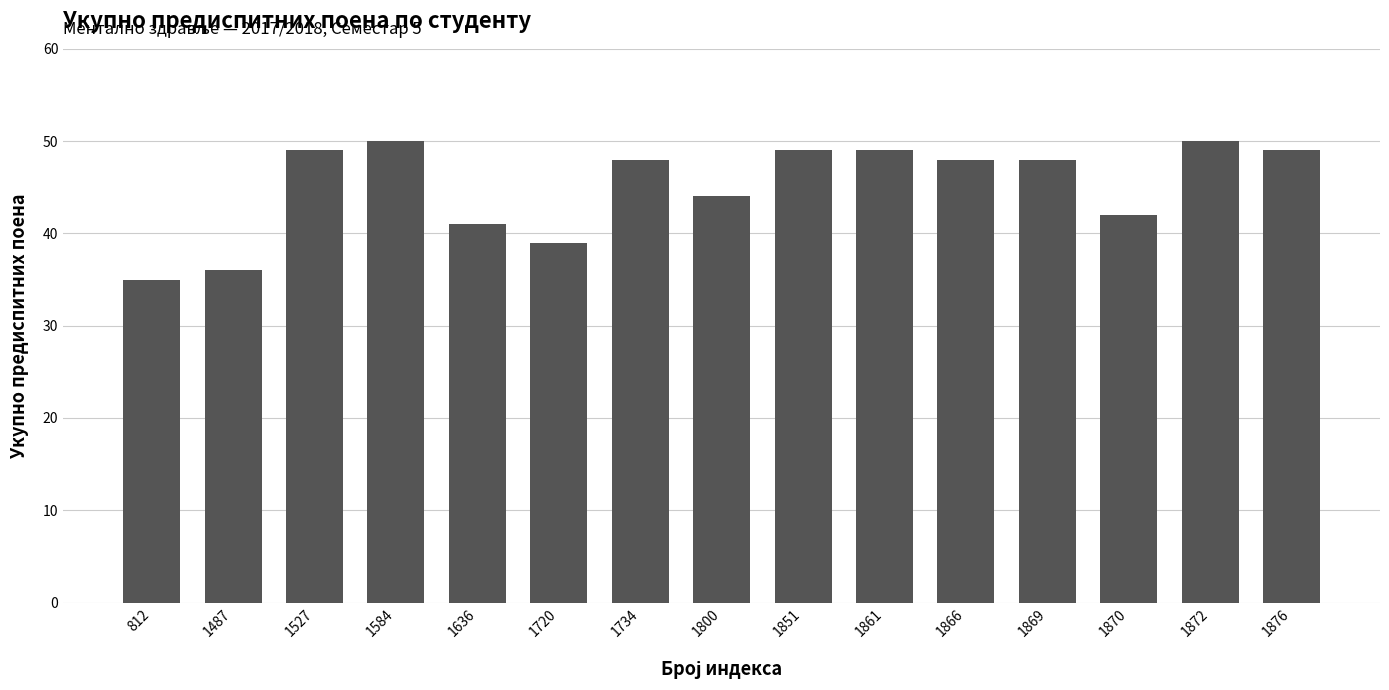

Between 1872 and 1800, which is larger?

1872